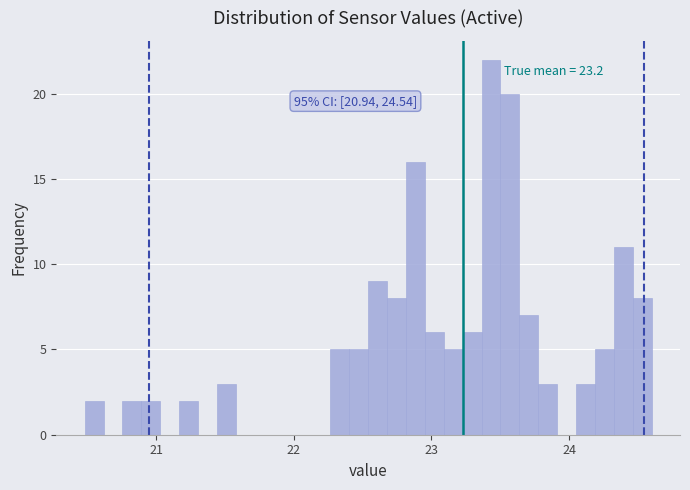

Around what value on the x-axis is the tallest bar? Give the approximate position of its centre, as read against the axis.

23.4